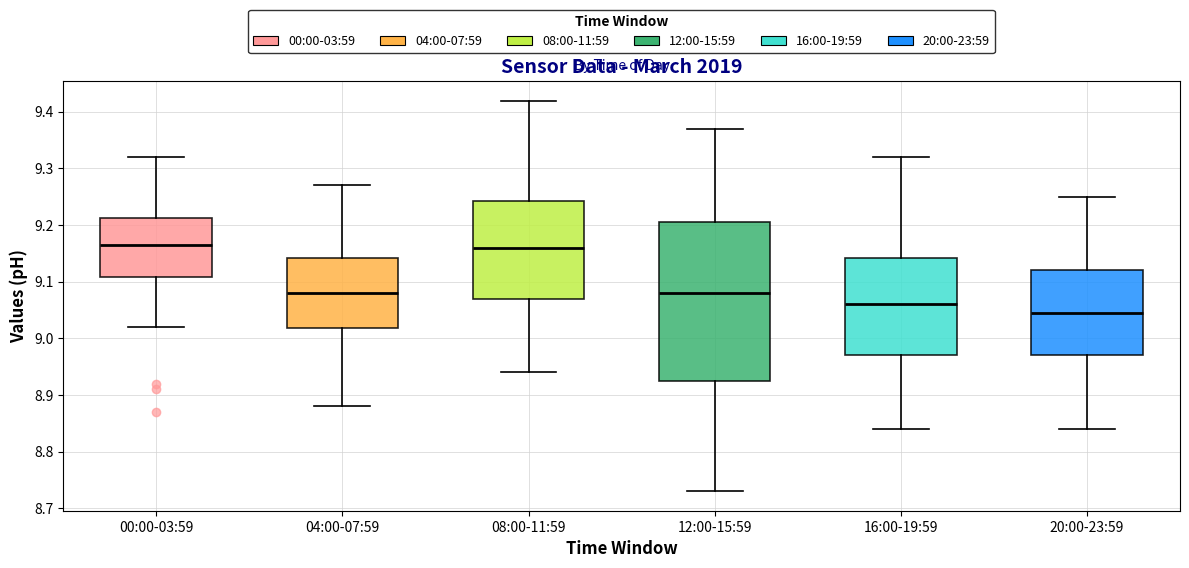

Reading left to right, read every box against the y-axis: the position of its median line, the range the box covers, and the ends of its whiskers. The values are not printed on the chart, so give them approximately, as read against the axis.

00:00-03:59: median 9.17, box 9.11 to 9.21, whiskers 9.02 to 9.32
04:00-07:59: median 9.08, box 9.02 to 9.14, whiskers 8.88 to 9.27
08:00-11:59: median 9.16, box 9.07 to 9.24, whiskers 8.94 to 9.42
12:00-15:59: median 9.08, box 8.93 to 9.21, whiskers 8.73 to 9.37
16:00-19:59: median 9.06, box 8.97 to 9.14, whiskers 8.84 to 9.32
20:00-23:59: median 9.05, box 8.97 to 9.12, whiskers 8.84 to 9.25